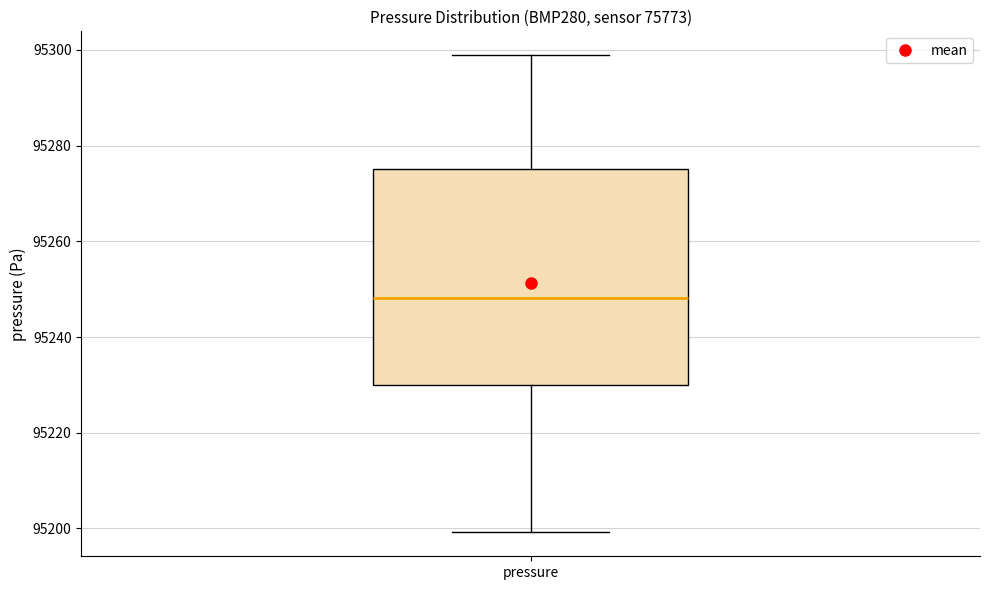

Where does the median line of the box for pressure sit on the y-axis? The values are not printed on the chart, so give them approximately, as read against the axis.

95248